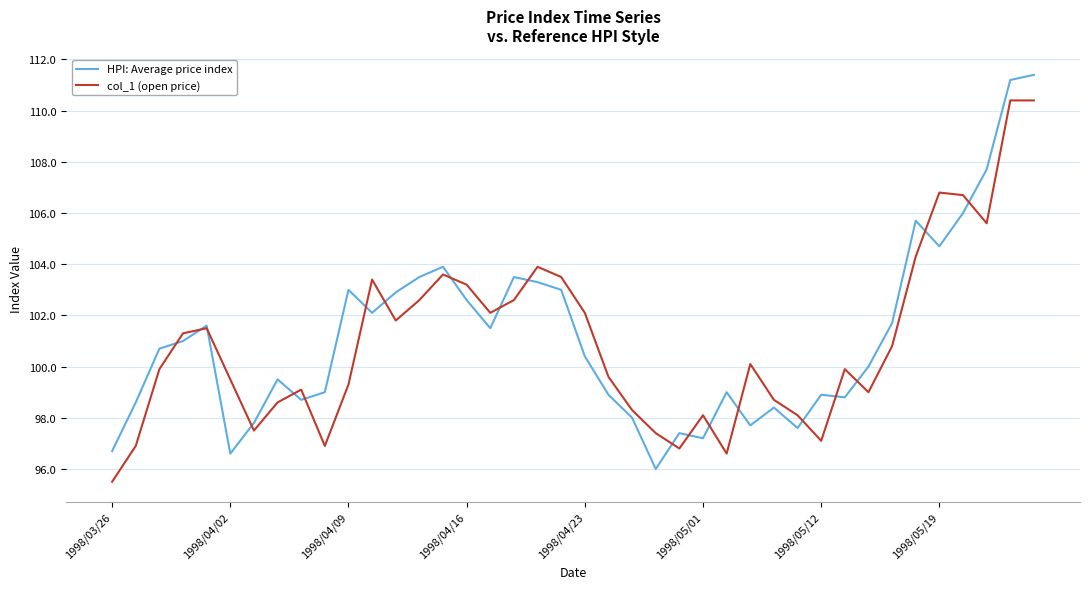

What is the maximum value shown in the chart?

111.4